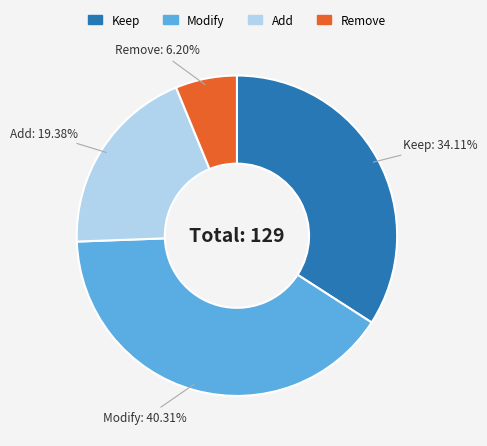

Rank the categories by value from lowest to highest.

Remove, Add, Keep, Modify